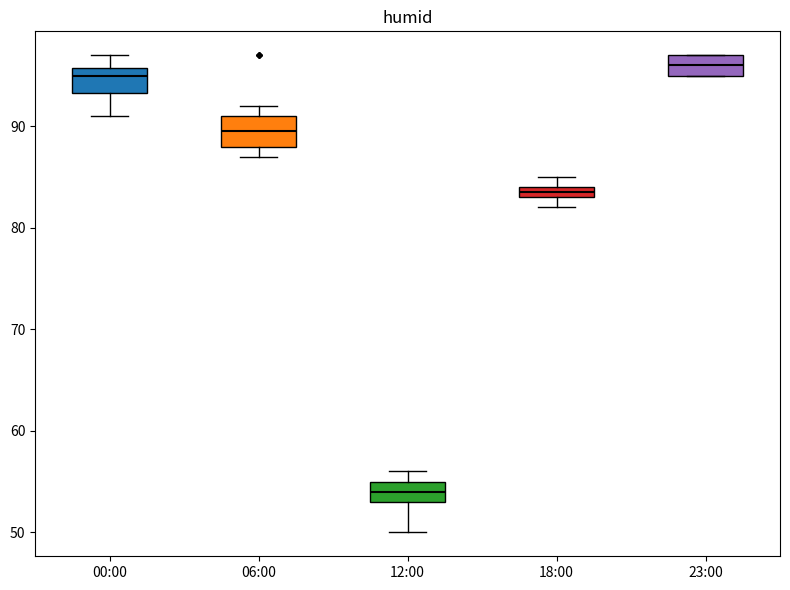

Where is the lower edge of the box for 18:00 on the y-axis? The values are not printed on the chart, so give them approximately, as read against the axis.

83